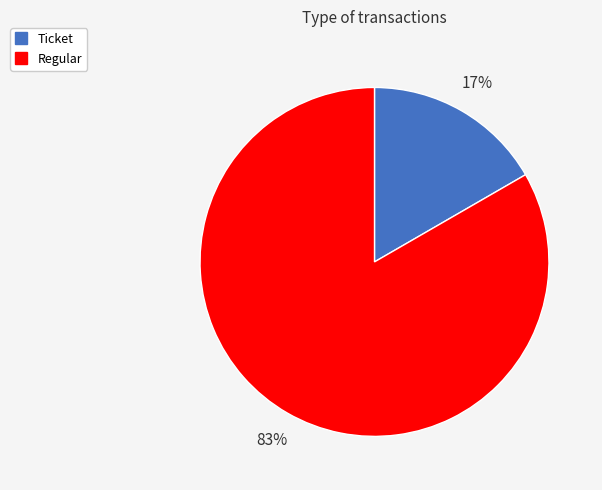

What percentage is the Regular slice, to the nearest percent?

83%